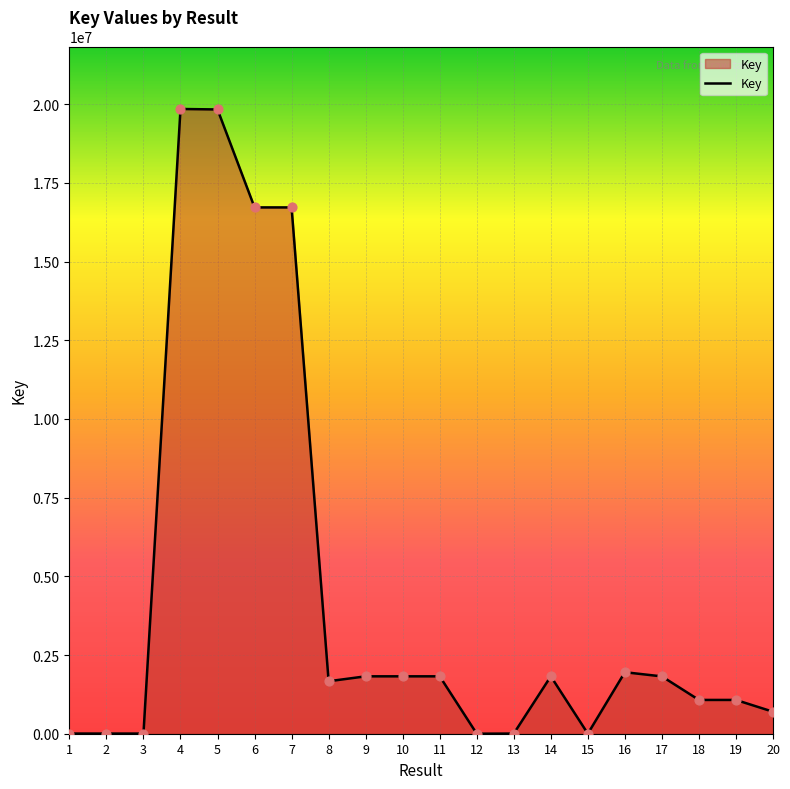

What is the change in value from 8 to 10?

+156327